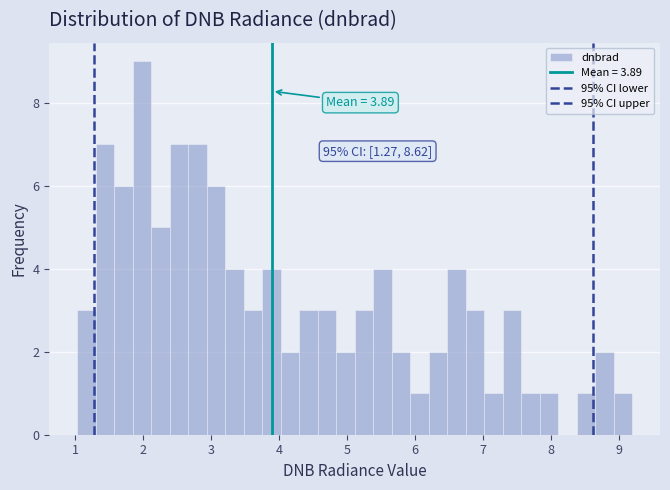

Around what value on the x-axis is the tallest bar? Give the approximate position of its centre, as read against the axis.

2.0